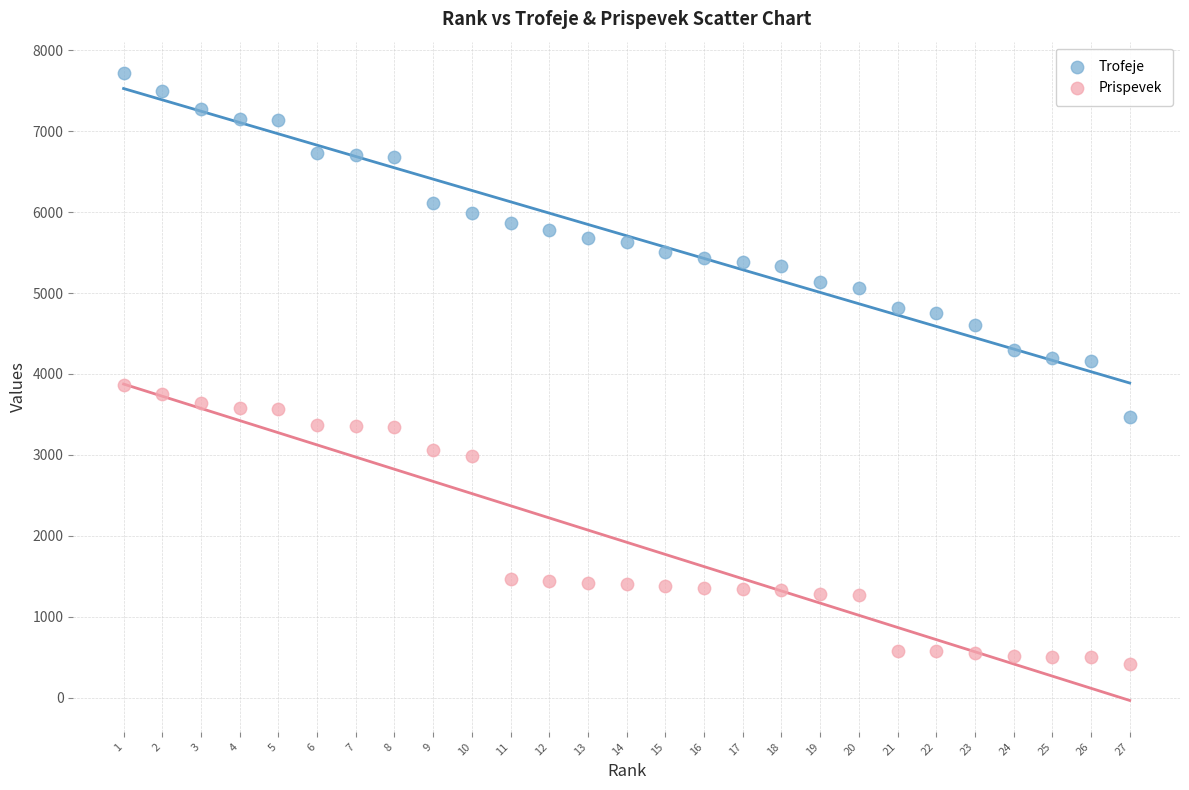

Across all data points, what is the range of Y values (max minus min)?

7304